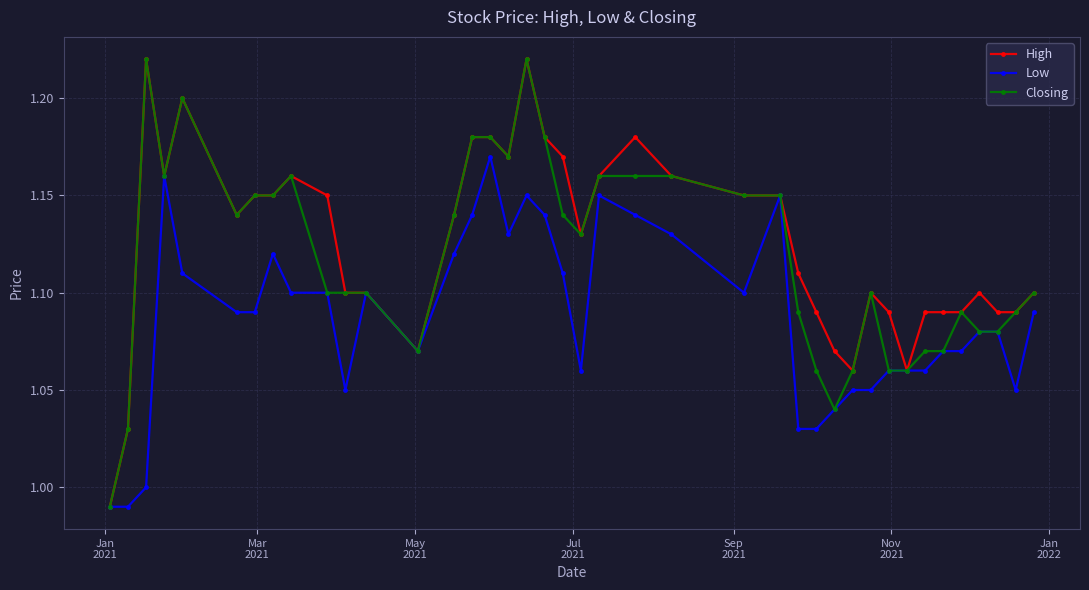

Rank the series by their average value, from lowest to highest.

Low, Closing, High